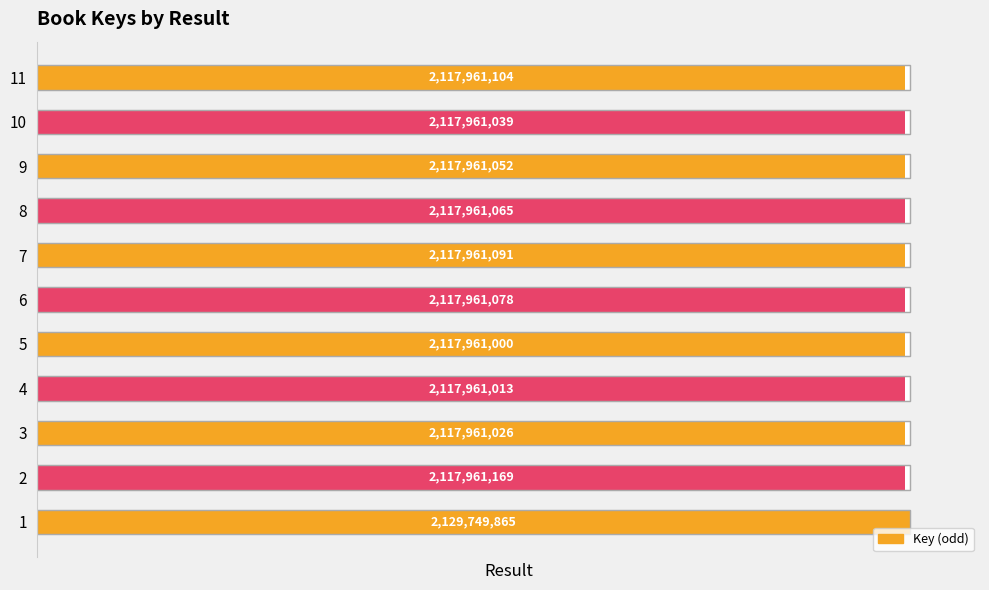

What is the value of the 1st bar from the left?

2129749865